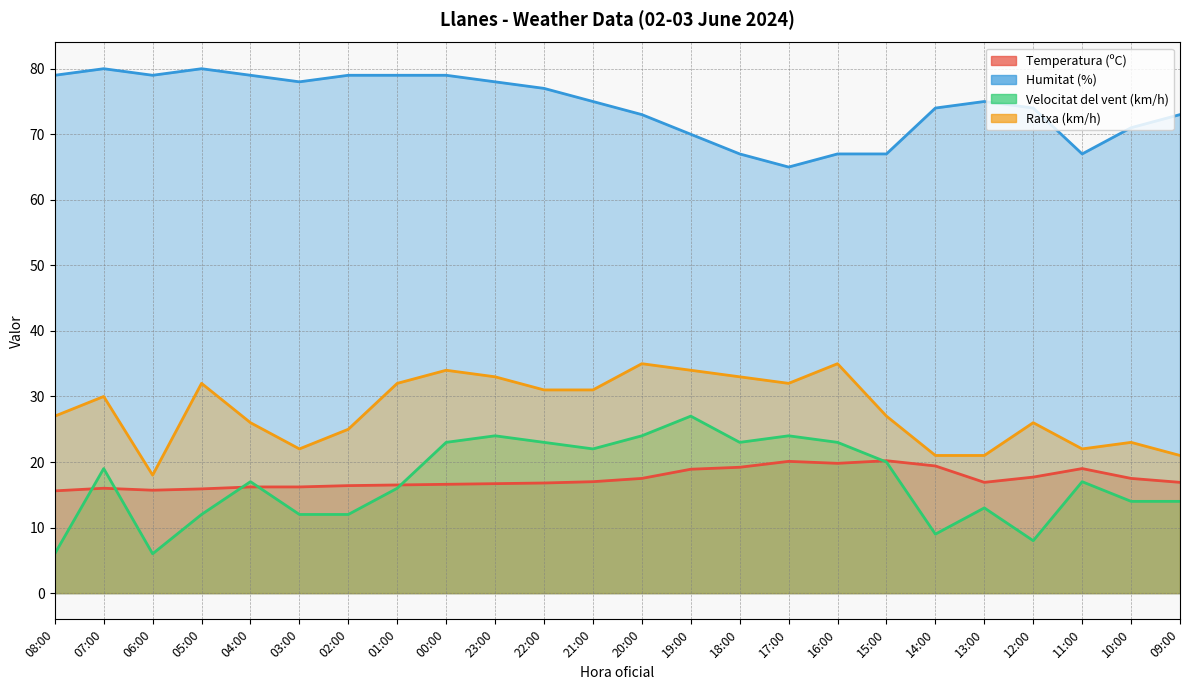

Which has a higher value, 08:00 or 15:00?

15:00